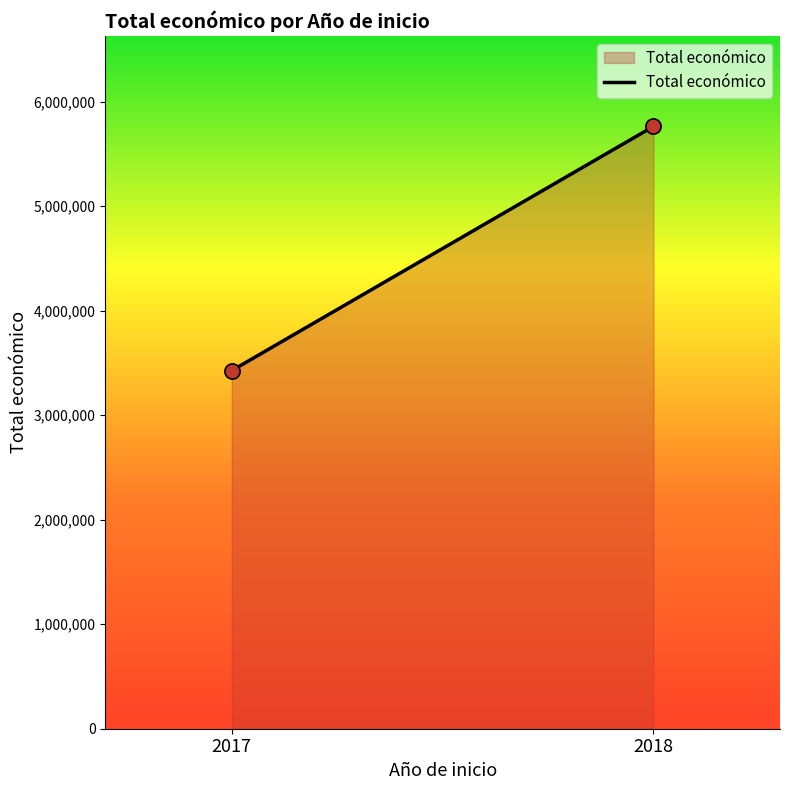

What is the average X value?

2018